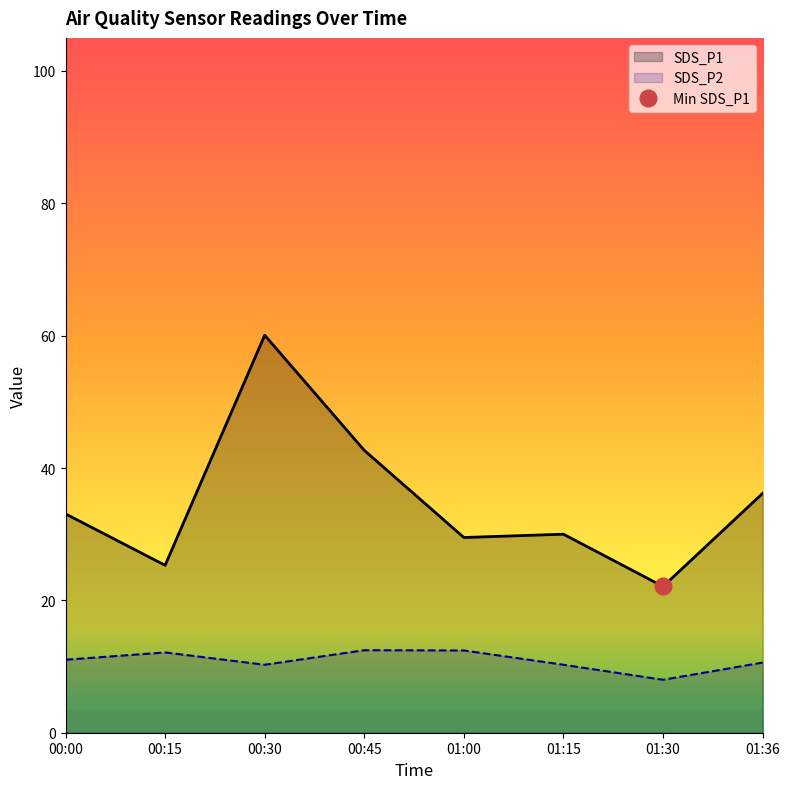

The SDS_P1 series shows 25.3 at 00:15. True or false?

True